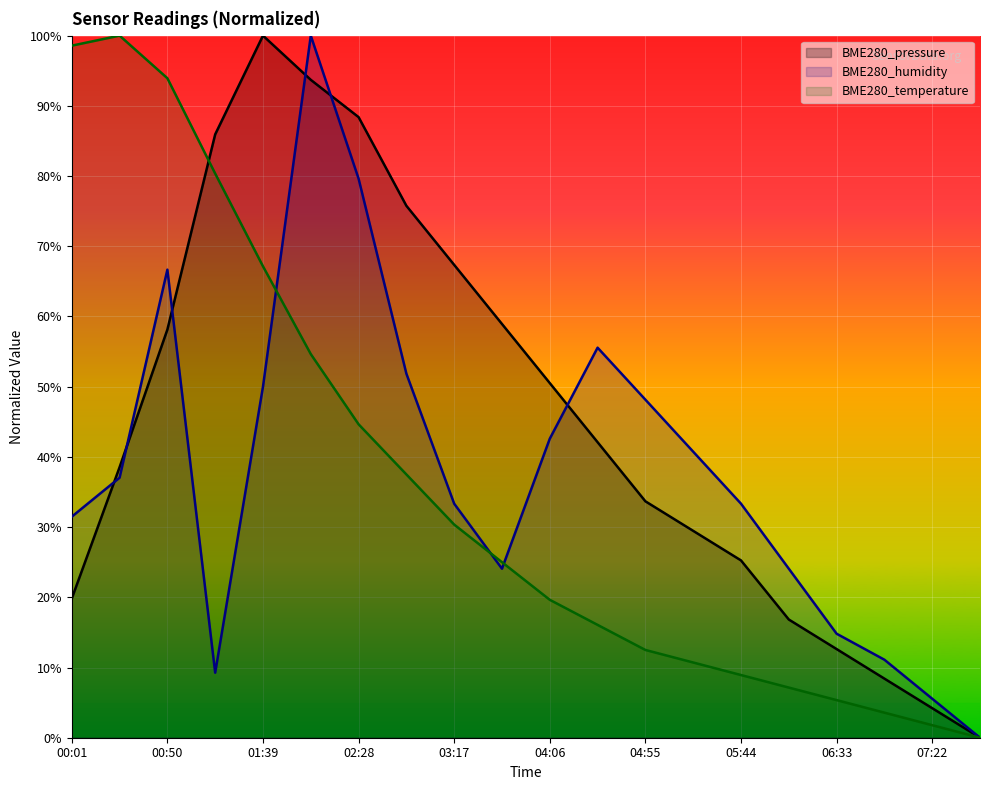

How many lines are shown in the chart?

3